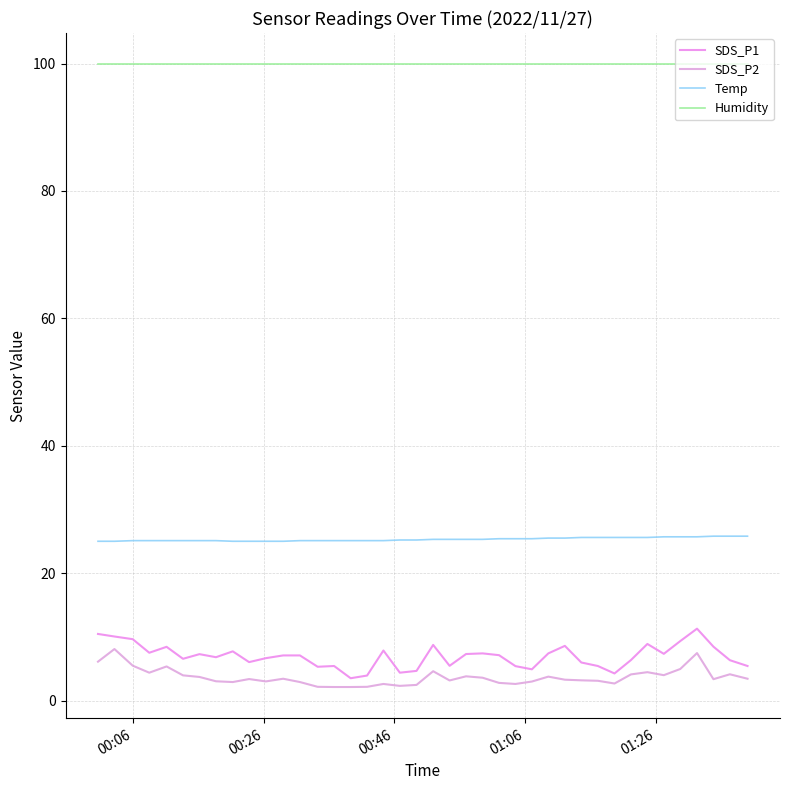

How many lines are shown in the chart?

4